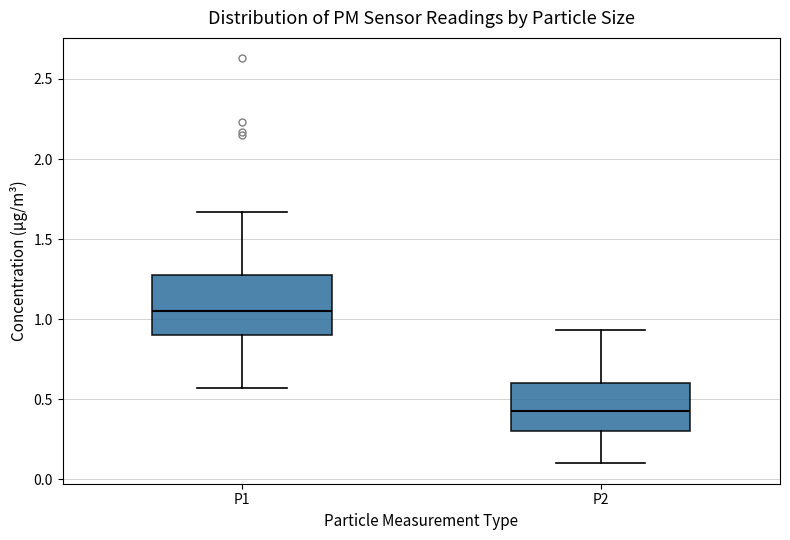

Where is the lower edge of the box for P2 on the y-axis? The values are not printed on the chart, so give them approximately, as read against the axis.

0.30